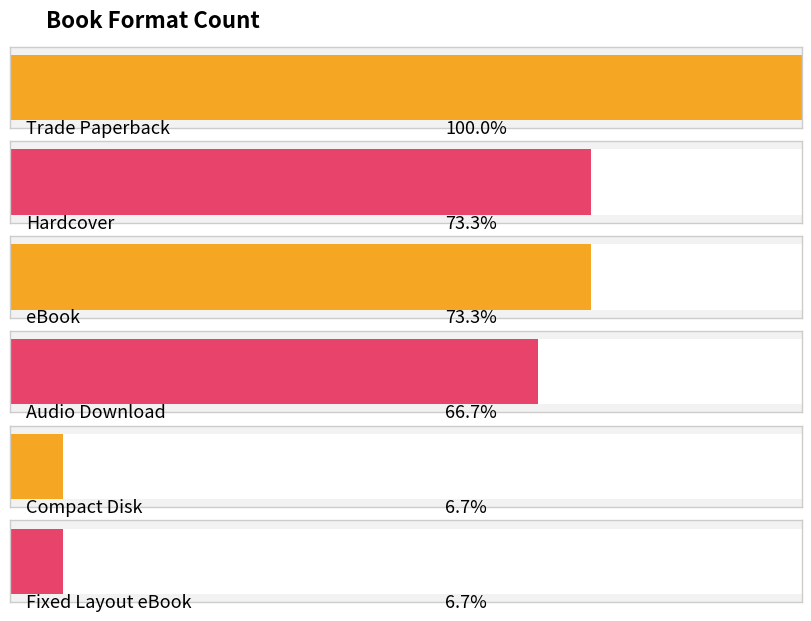

What is the value of the 6th bar from the left?

1